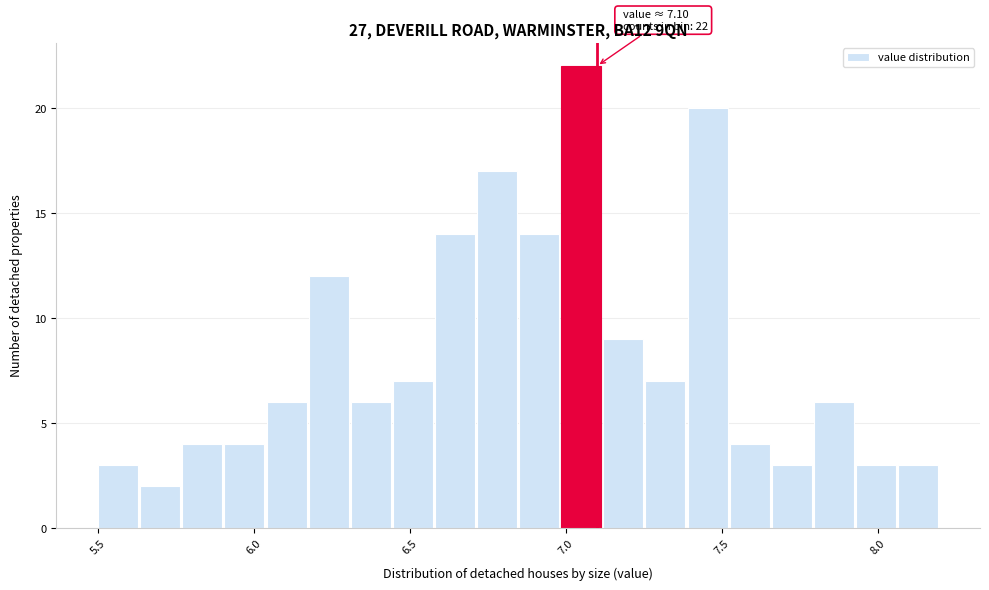

Read against the x-axis, roughly where is the centre of the tallest bar?

7.05